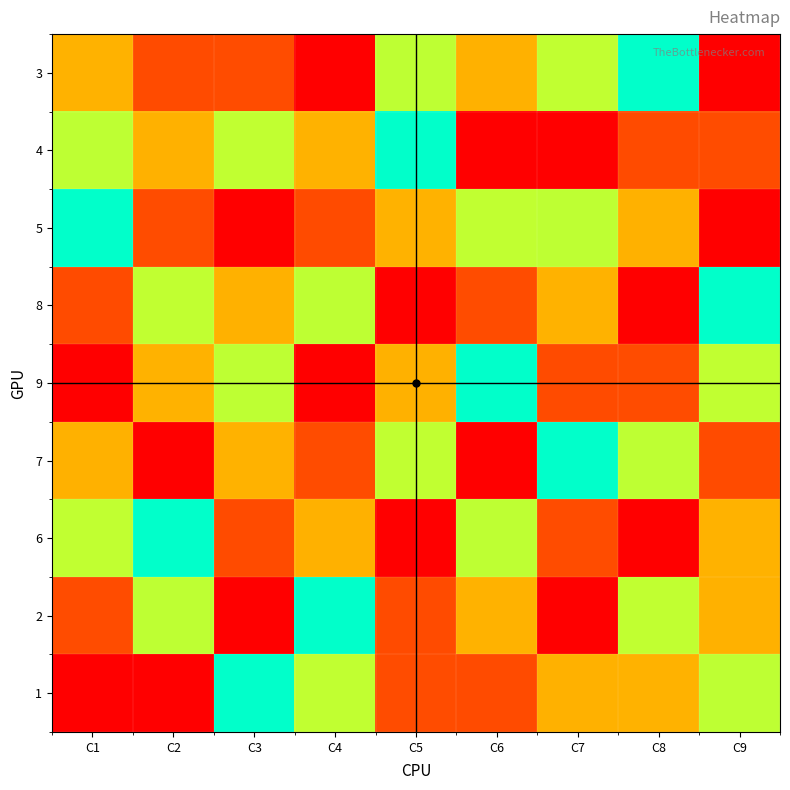

What is the minimum value shown in the chart?

1